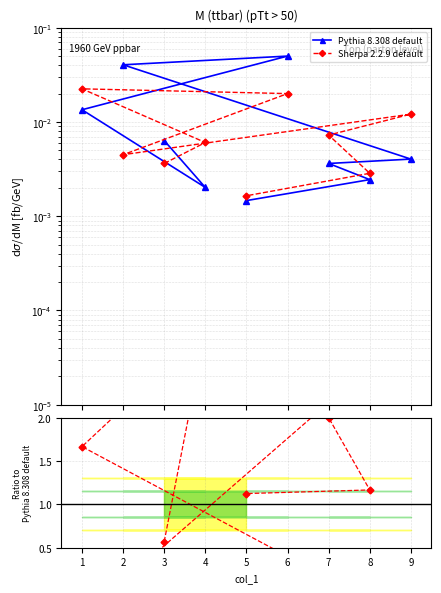

Rank the series at 4 from lowest to highest value.

Pythia 8.308 default, Sherpa 2.2.9 default, Ratio Sherpa/Pythia